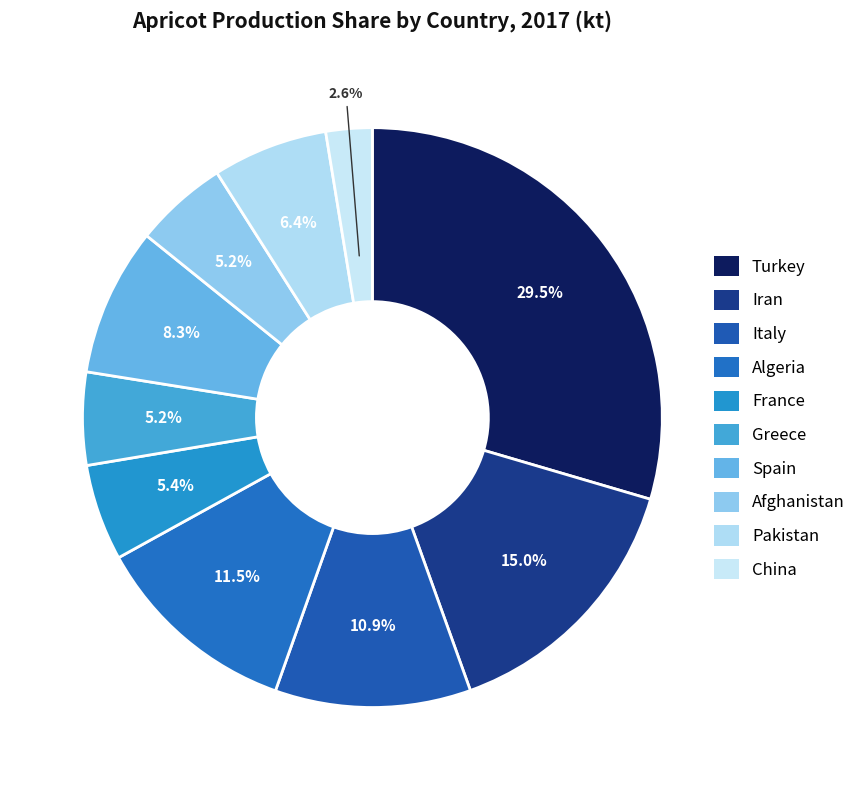

Which slice is the smallest?

China